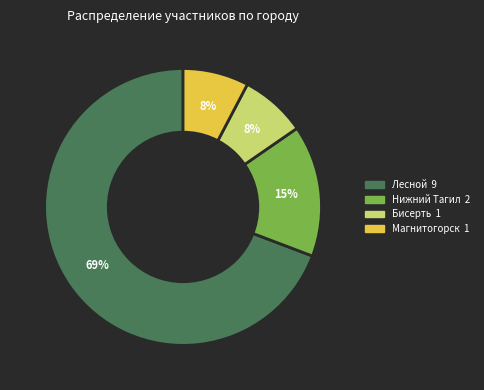

To the nearest percent, what is the average slice percentage?

25%